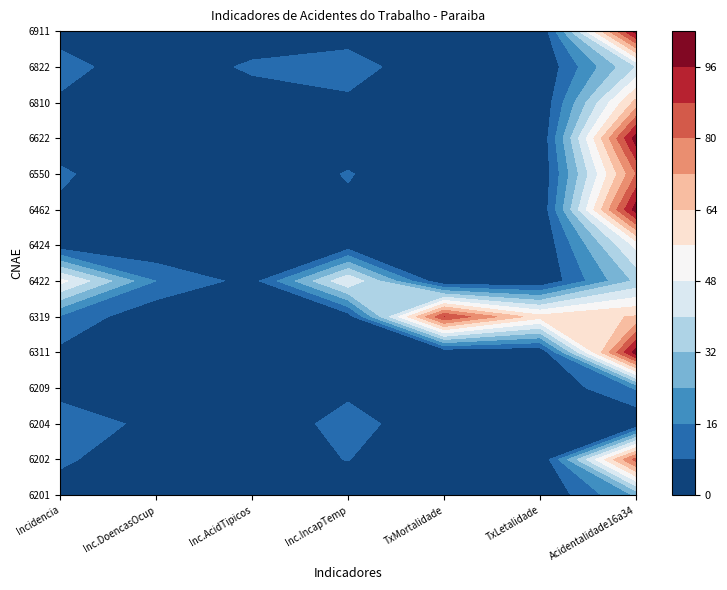

Which series has the largest total across all categories?

6319